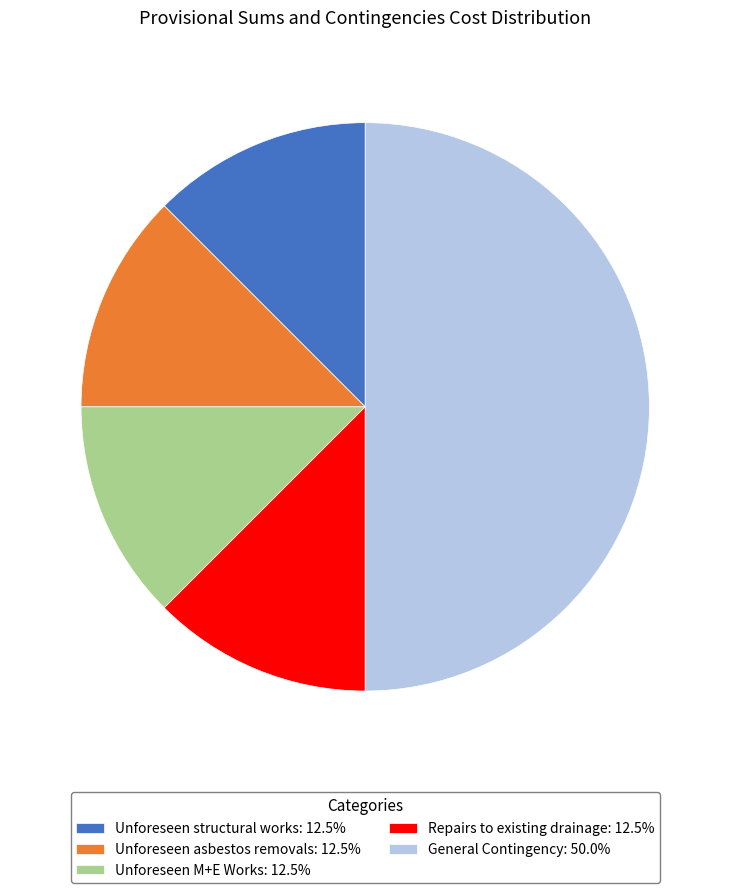

What is the ratio of the value at Unforeseen M+E Works: 12.5% to the value at Unforeseen structural works: 12.5%?

1.0